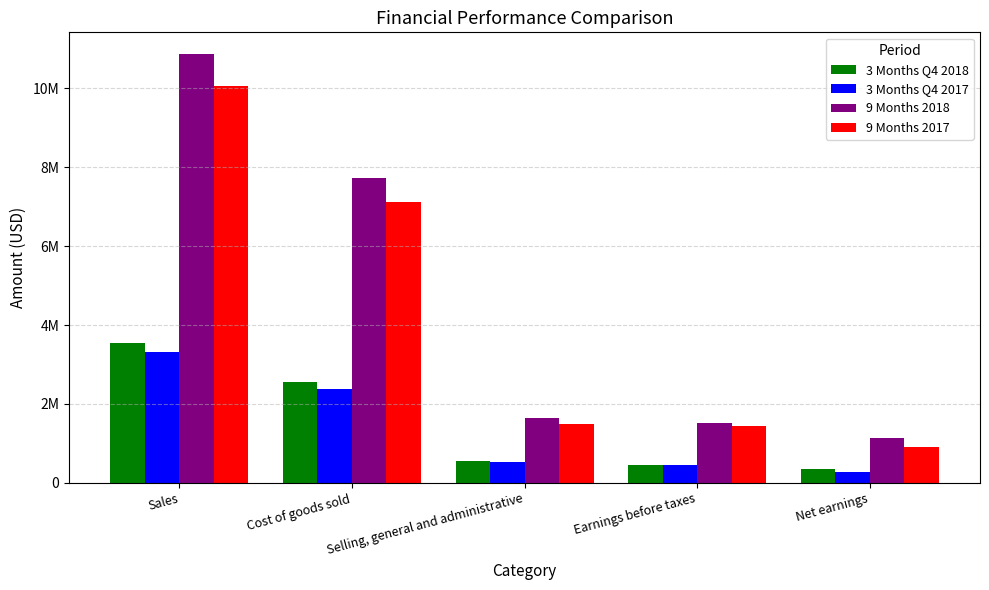

Which has a higher value, Sales or Net earnings?

Sales